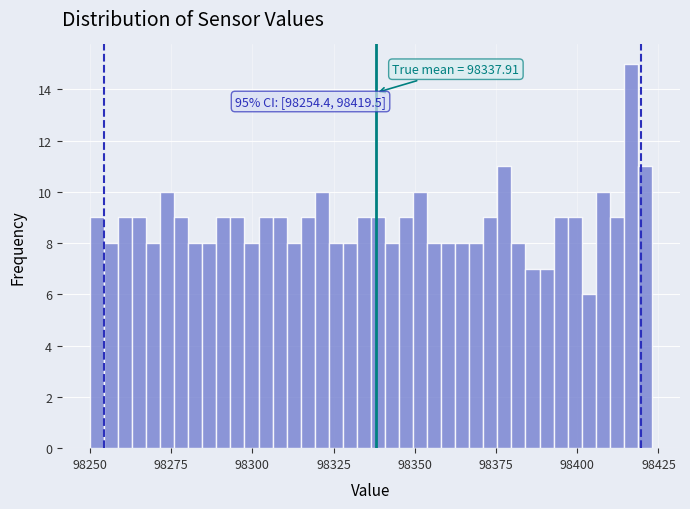

Around what value on the x-axis is the tallest bar? Give the approximate position of its centre, as read against the axis.

98415